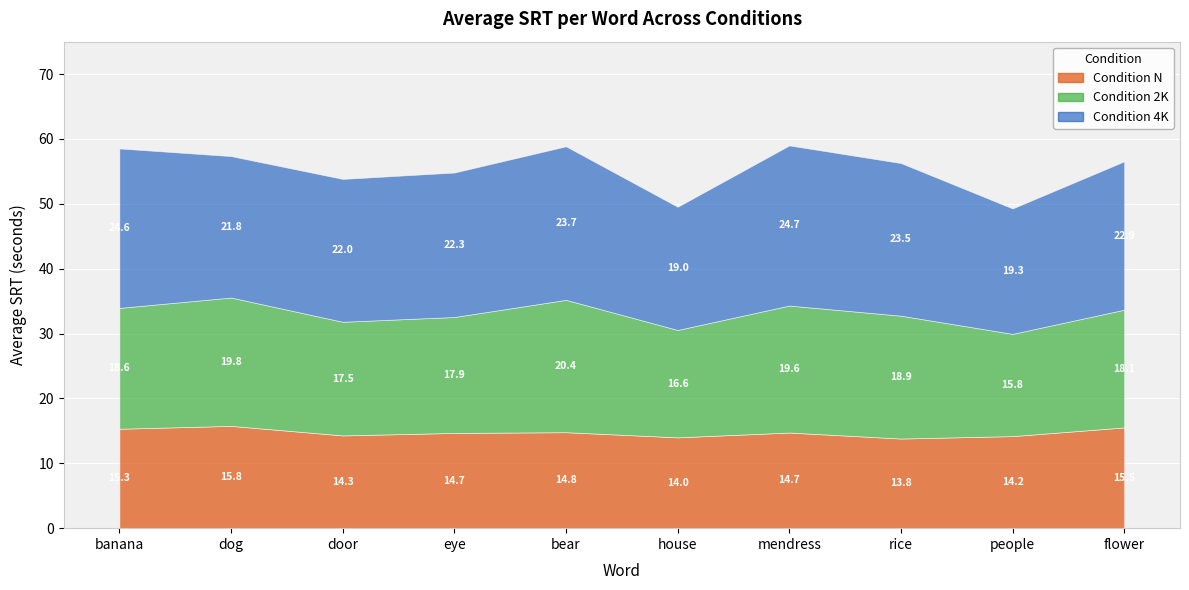

What is the sum of all Condition 2K values?

183.2